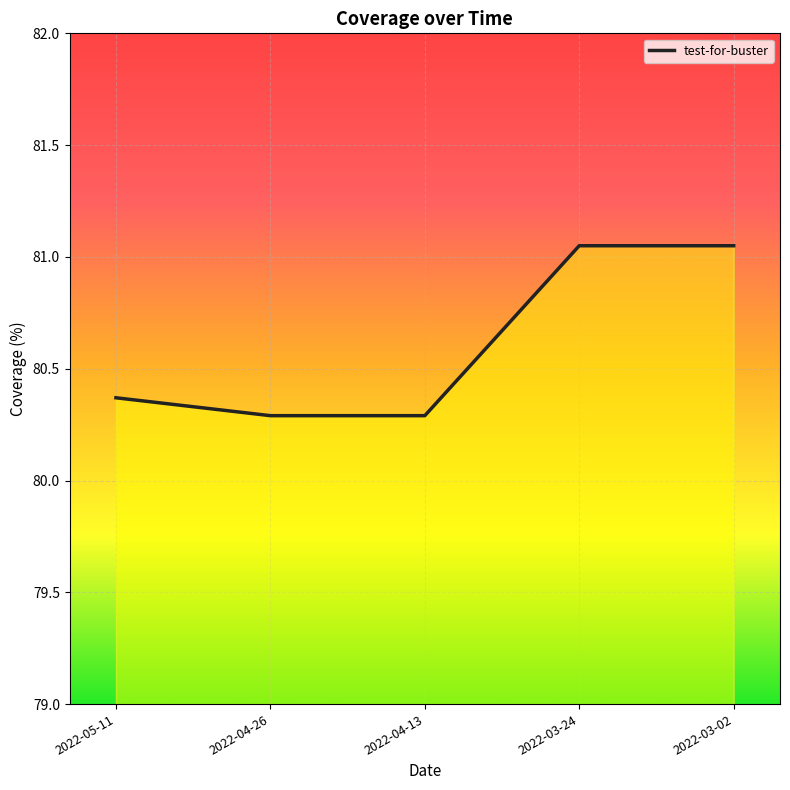

What is the ratio of the value at 2022-03-24 to the value at 2022-04-13?

1.0